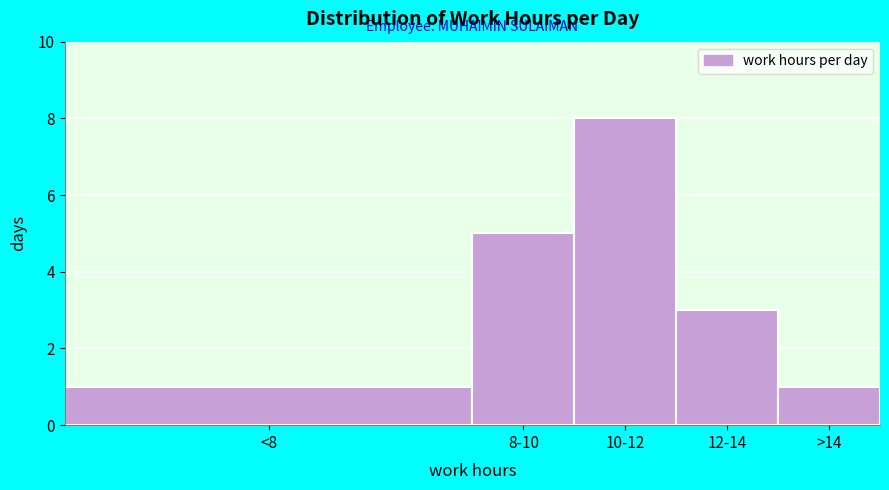

Reading left to right, list all the values displayed in this chart.

<8=1	8-10=5	10-12=8	12-14=3	>14=1